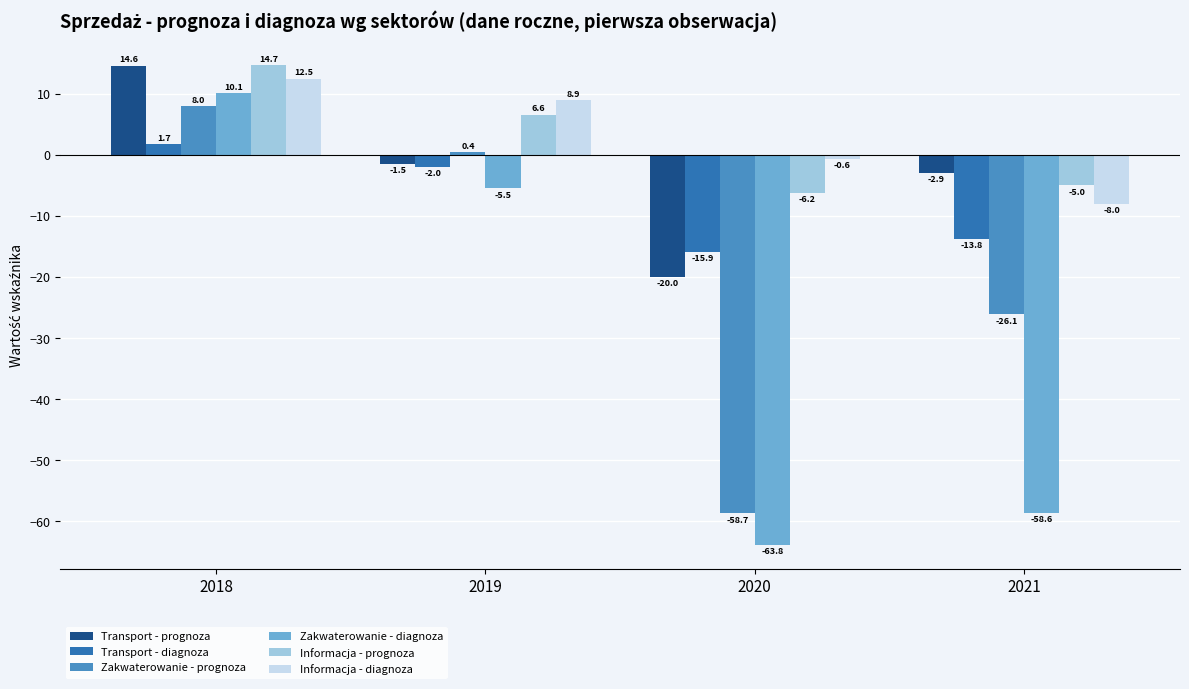

What is the sum of all Zakwaterowanie - diagnoza values?

-117.8